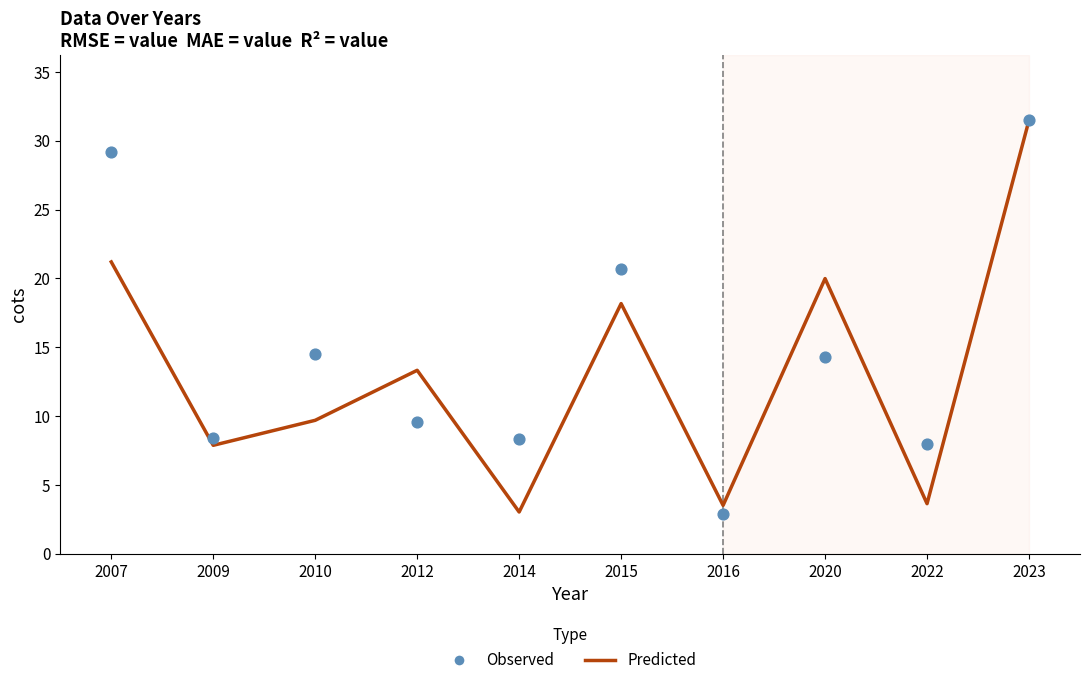

Which series has the largest Y range (max minus min)?

Observed